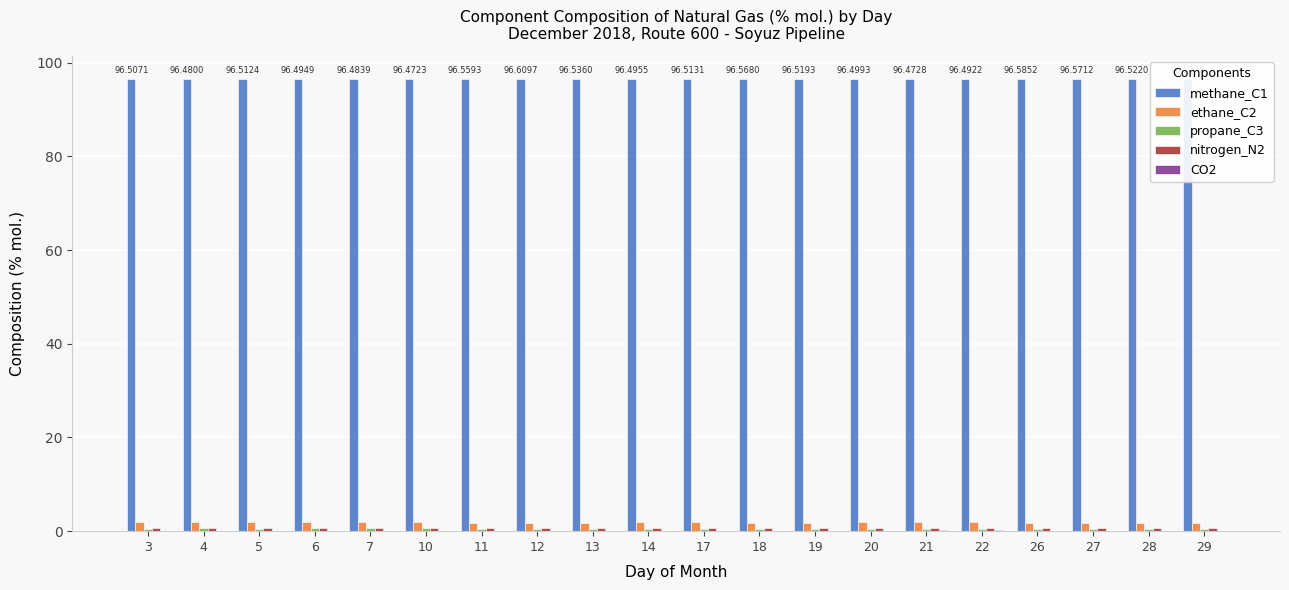

What is the sum of all ethane_C2 values?

37.1